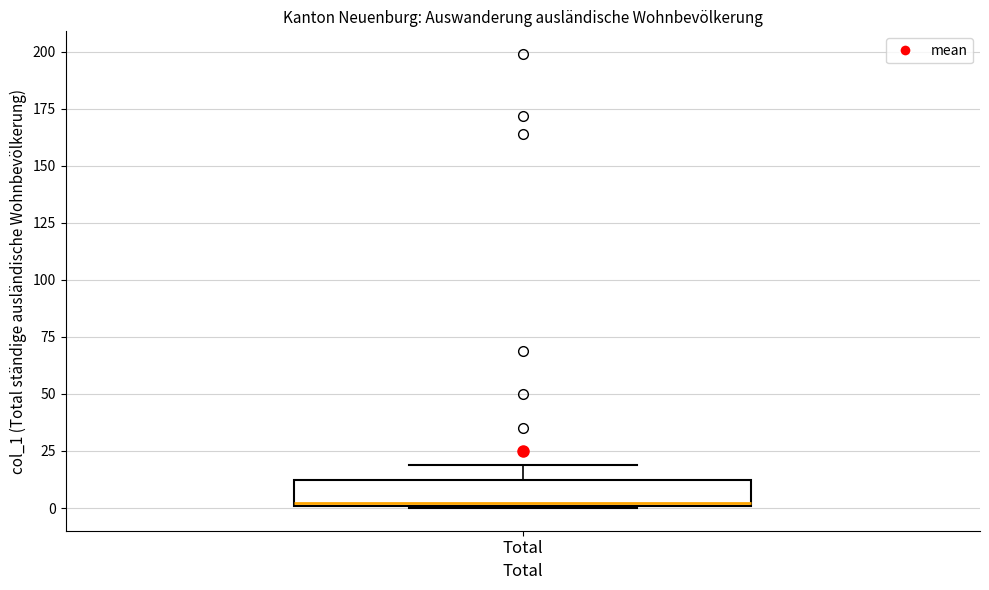

Where is the lower edge of the box for Total on the y-axis? The values are not printed on the chart, so give them approximately, as read against the axis.

0